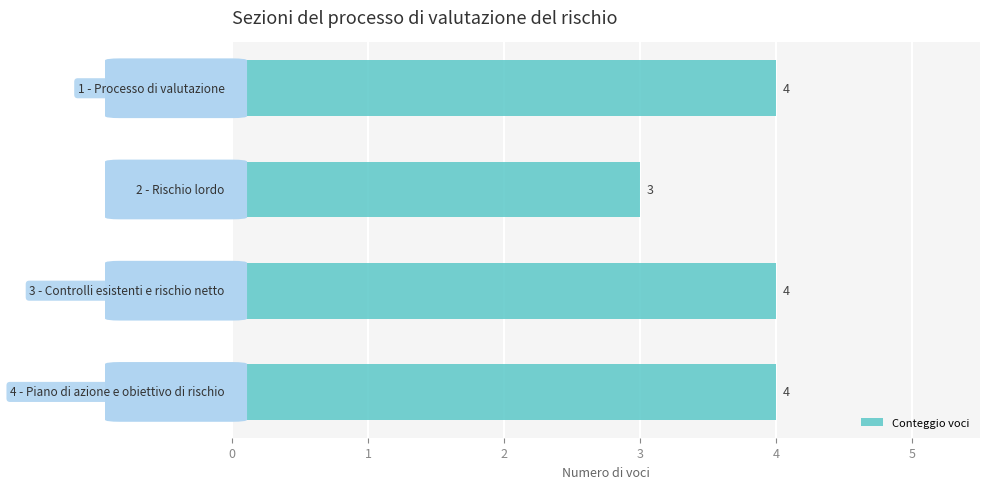

What is the sum of all values?

15